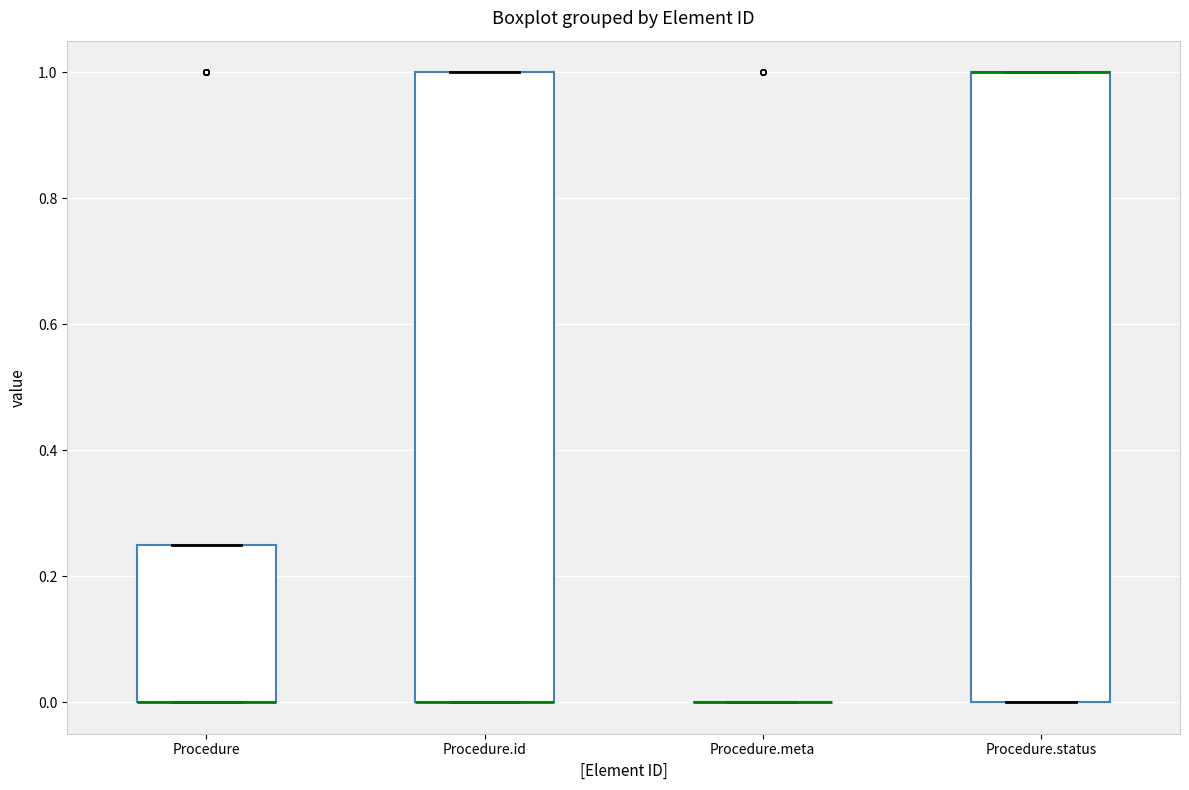

Reading left to right, read every box against the y-axis: the position of its median line, the range the box covers, and the ends of its whiskers. The values are not printed on the chart, so give them approximately, as read against the axis.

Procedure: median 0.00 (drawn on the box's lower edge), box 0.00 to 0.26, whiskers 0.00 to 0.26
Procedure.id: median 0.00 (drawn on the box's lower edge), box 0.00 to 1.00, whiskers 0.00 to 1.00
Procedure.meta: box collapsed to a line at 0.00, whiskers 0.00 to 0.00
Procedure.status: median 1.00 (drawn on the box's upper edge), box 0.00 to 1.00, whiskers 0.00 to 1.00